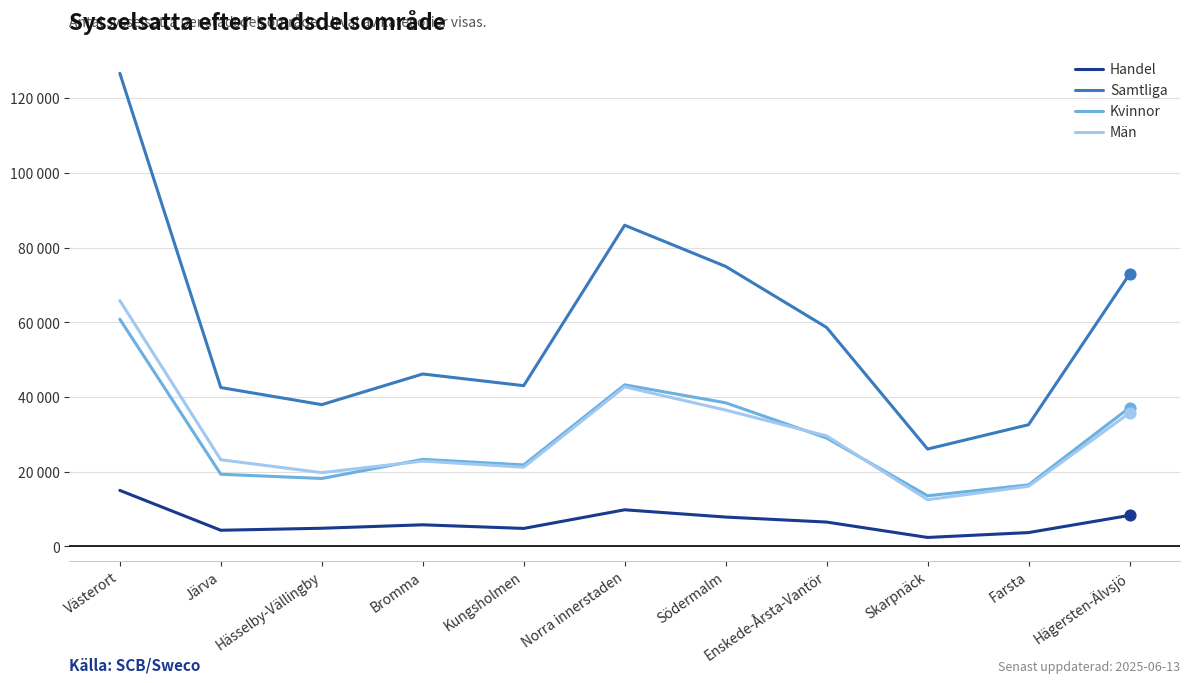

Is this an area chart (filled region under the line)?

No